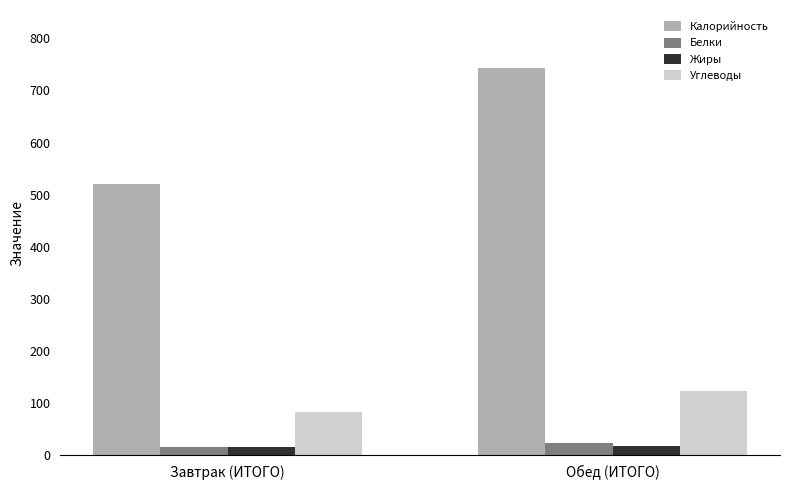

List the labels in order of Калорийность value, smallest first.

Завтрак (ИТОГО), Обед (ИТОГО)